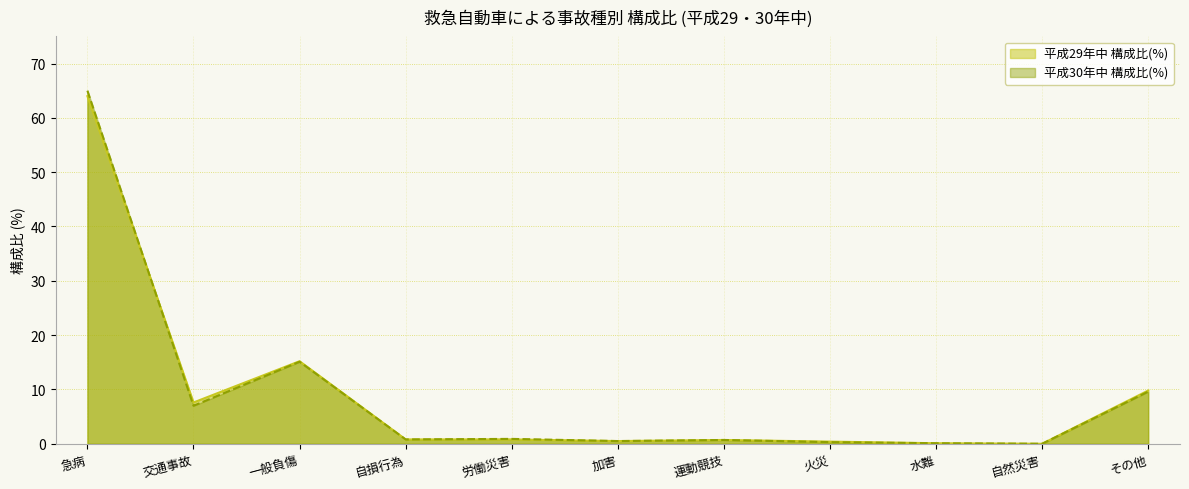

After their last crossing, which series has the higher values: 平成29年中 構成比(%) or 平成30年中 構成比(%)?

平成29年中 構成比(%)